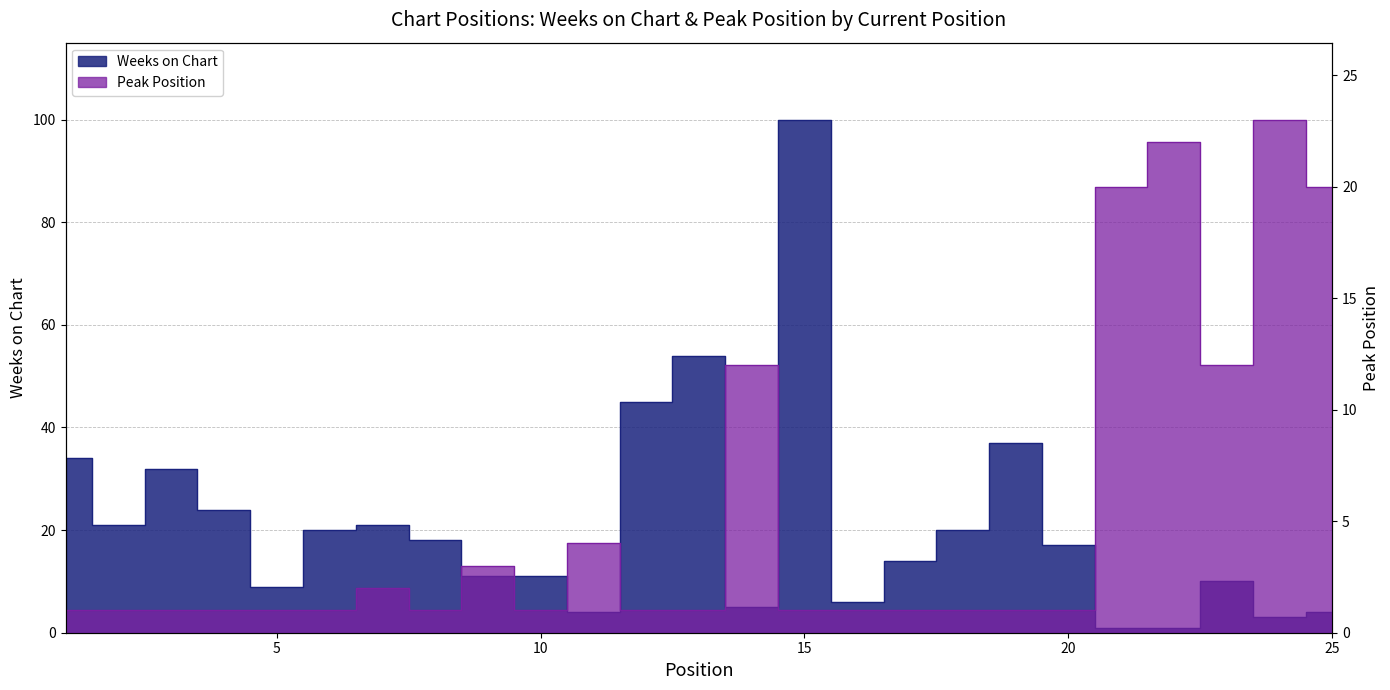

Reading right to left, extract all data points from this chart.

Weeks on Chart: 25=4	24=3	23=10	22=1	21=1	20=17	19=37	18=20	17=14	16=6	15=100	14=5	13=54	12=45	11=4	10=11	9=11	8=18	7=21	6=20	5=9	4=24	3=32	2=21	1=34
Peak Position: 25=20	24=23	23=12	22=22	21=20	20=1	19=1	18=1	17=1	16=1	15=1	14=12	13=1	12=1	11=4	10=1	9=3	8=1	7=2	6=1	5=1	4=1	3=1	2=1	1=1